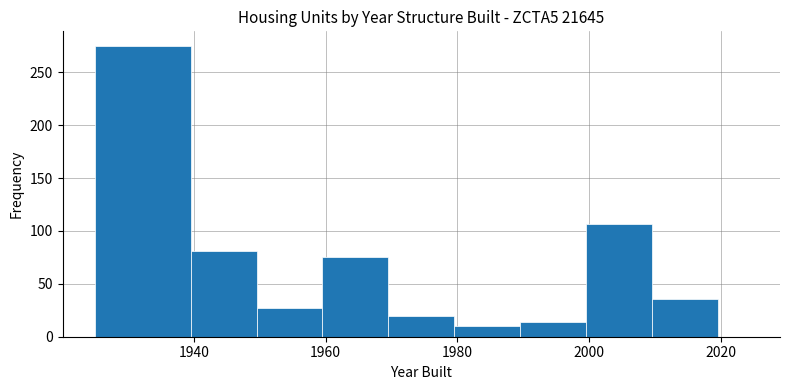

Read against the x-axis, roughly where is the centre of the tallest bar?

1932